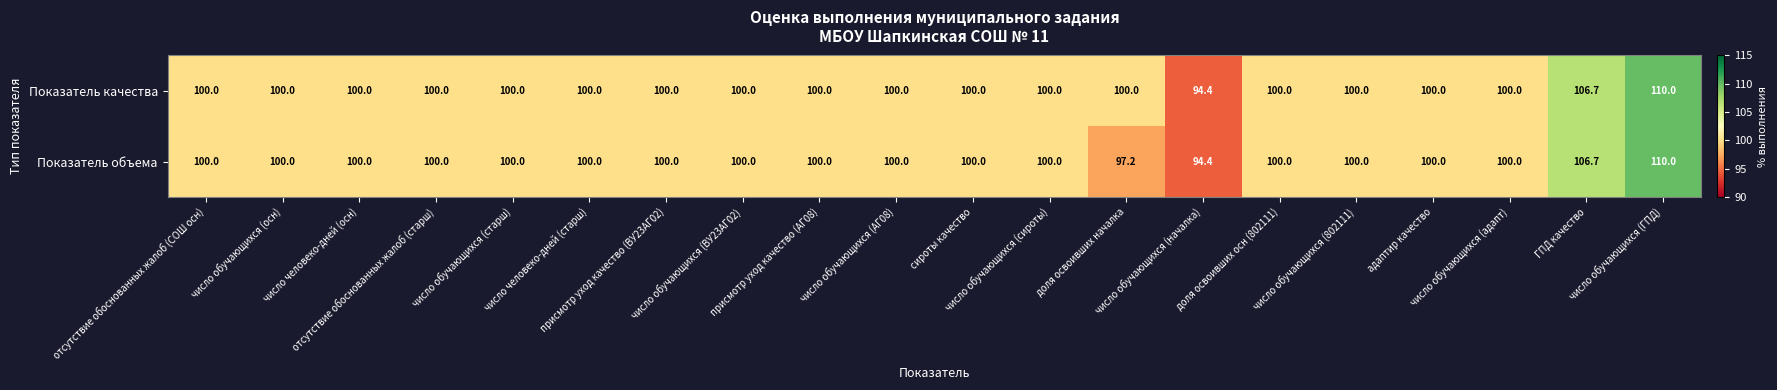

What is the lowest value of the Показатель объема series?

94.4